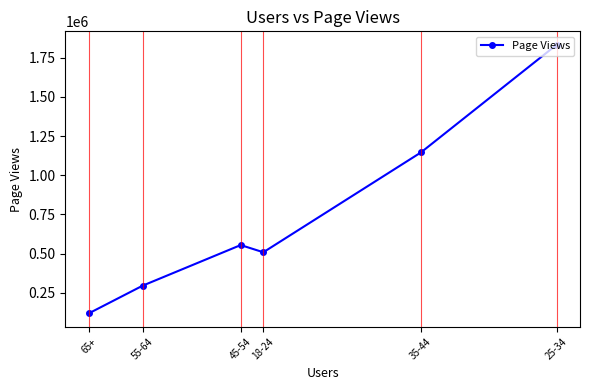

Reading left to right, extract all data points from this chart.

65+=117946	55-64=294891	45-54=554058	18-24=508086	35-44=1145611	25-34=1833000